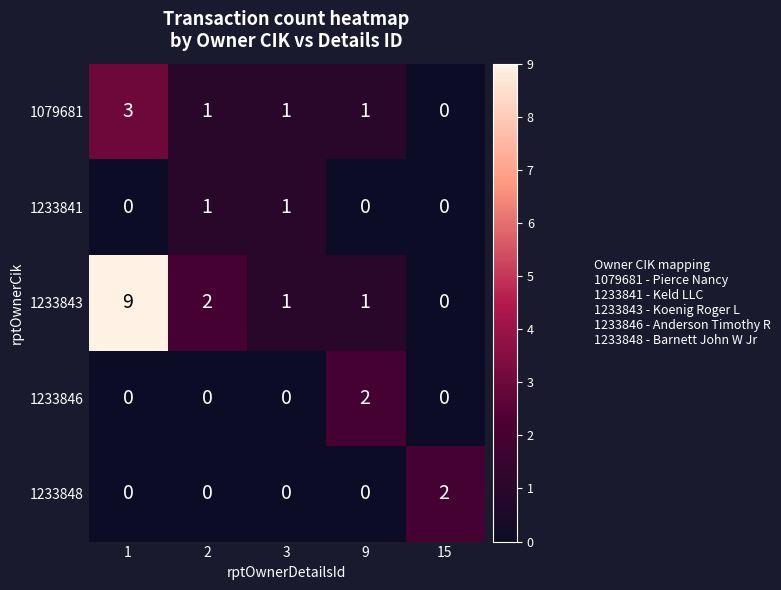

Reading right to left, what are all the values shown in this chart?

1079681: 0	1	1	1	3
1233841: 0	0	1	1	0
1233843: 0	1	1	2	9
1233846: 0	2	0	0	0
1233848: 2	0	0	0	0